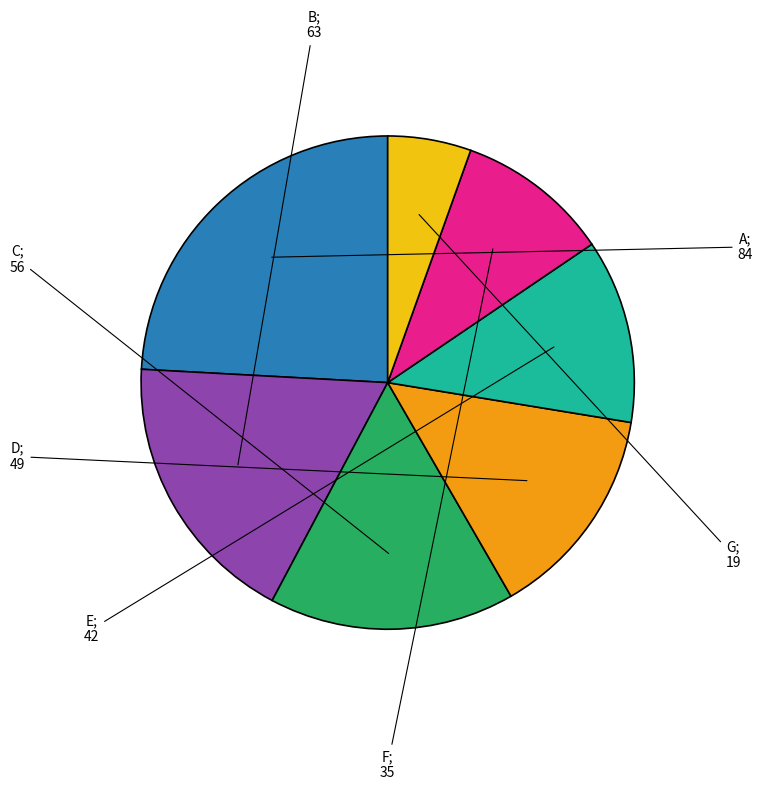

Is there any slice that represents more than half of the pie?

No